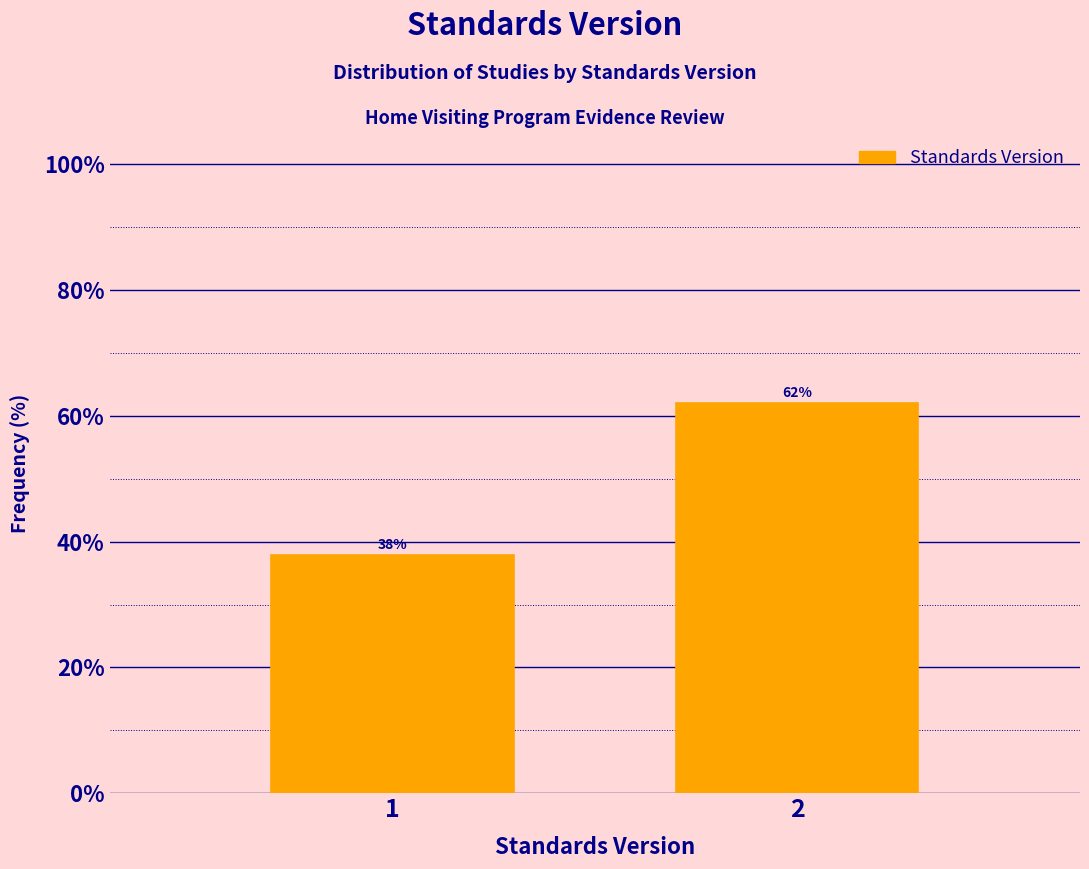

What is the value of the 1st bar from the left?

37.9